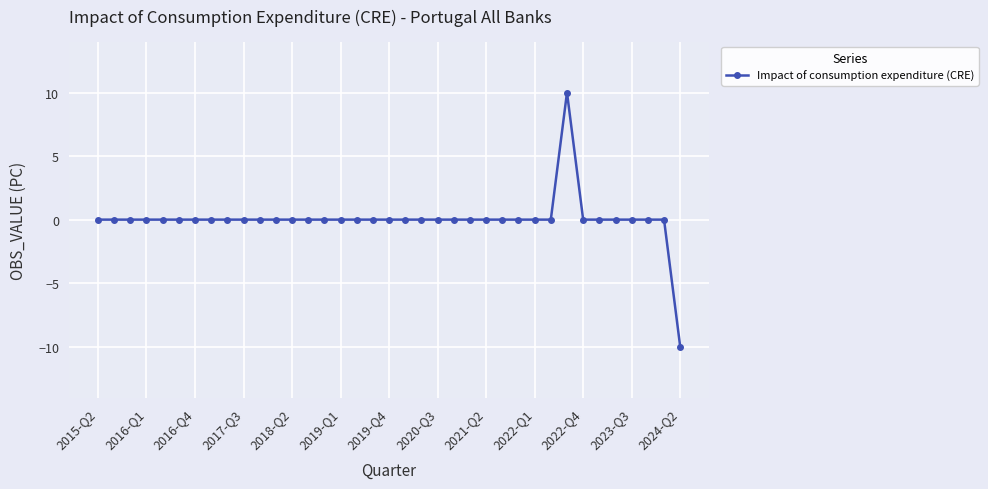

What is the minimum value shown in the chart?

-10